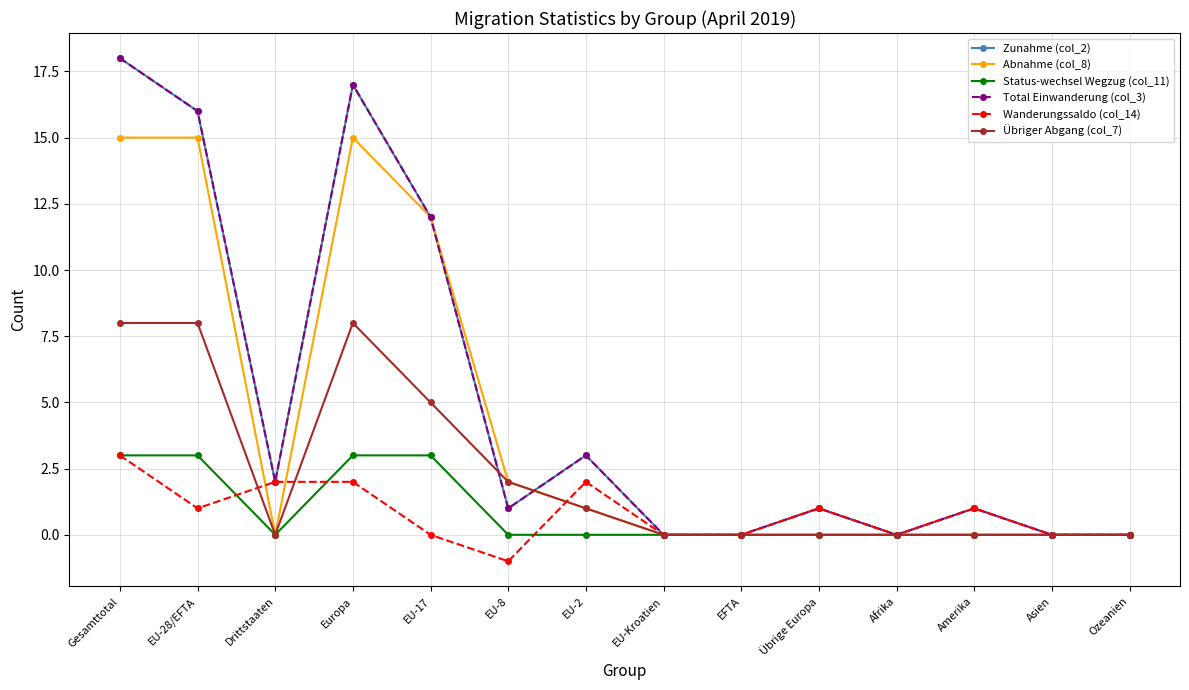

Does the chart have visible grid lines?

Yes